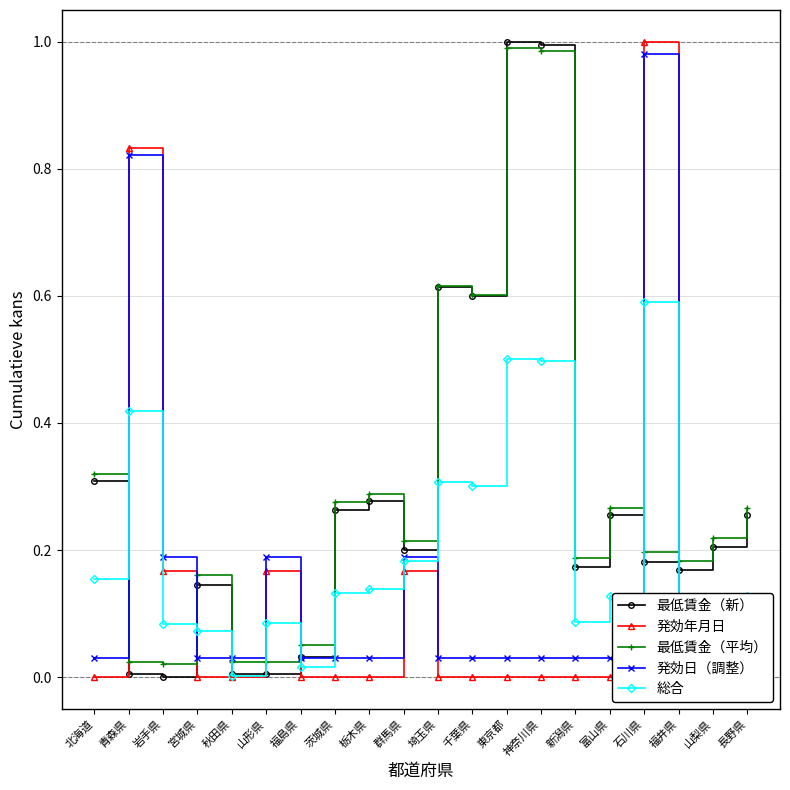

What is the average value of the 最低賃金（新） series?

0.3